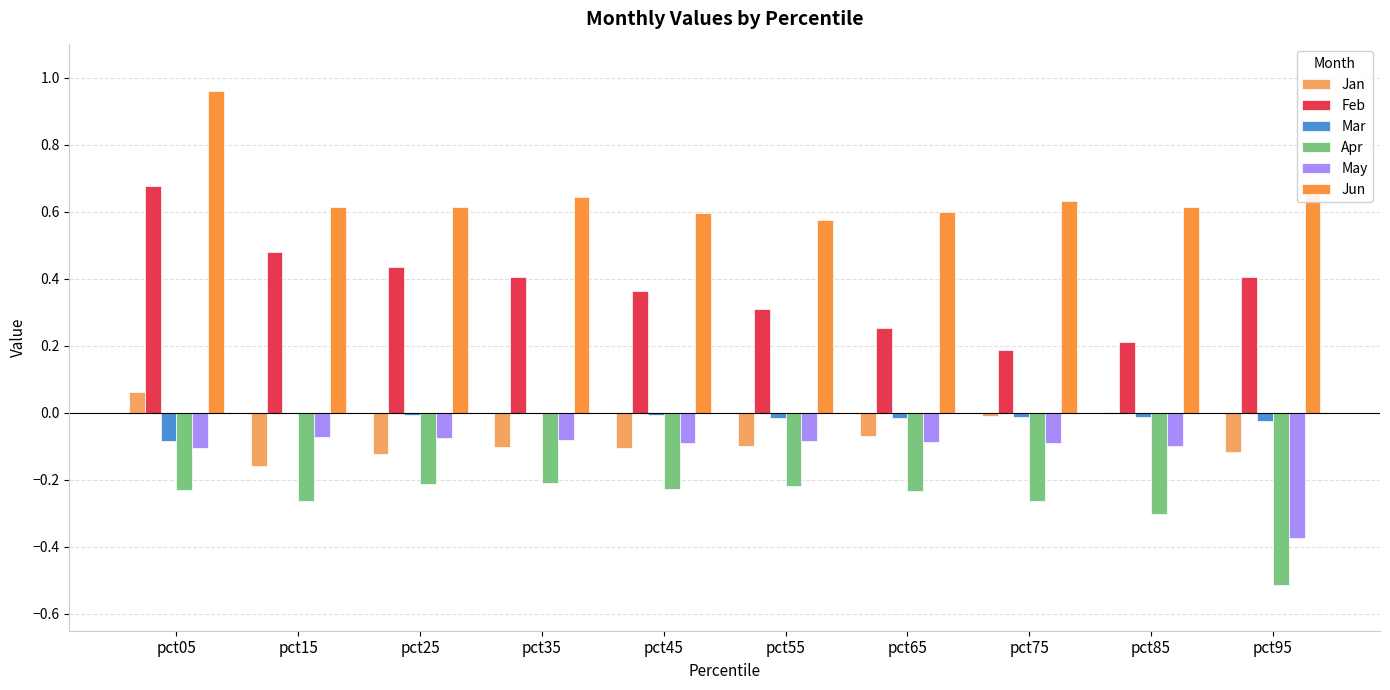

At which category is the sum across all series the highest?

pct05